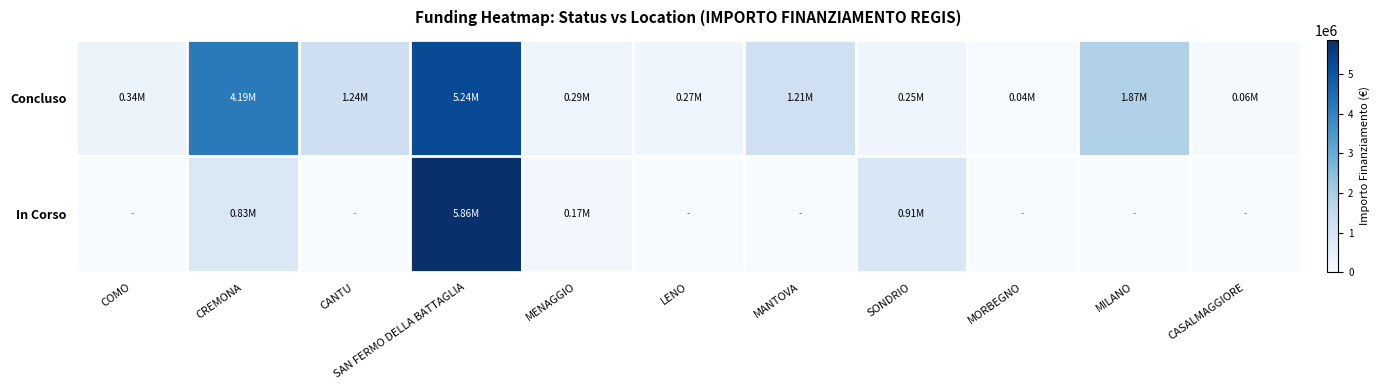

Reading left to right, what are all the values shown in this chart?

Concluso: COMO=344211.4	CREMONA=4189595.6	CANTU=1242450.0	SAN FERMO DELLA BATTAGLIA=5239614.6	MENAGGIO=285714.4	LENO=269021.9	MANTOVA=1206048.8	SONDRIO=247700.0	MORBEGNO=36600.0	MILANO=1866366.7	CASALMAGGIORE=57564.0
In Corso: COMO=0.0	CREMONA=833874.0	CANTU=0.0	SAN FERMO DELLA BATTAGLIA=5862297.7	MENAGGIO=165553.7	LENO=0.0	MANTOVA=0.0	SONDRIO=914000.0	MORBEGNO=0.0	MILANO=0.0	CASALMAGGIORE=0.0